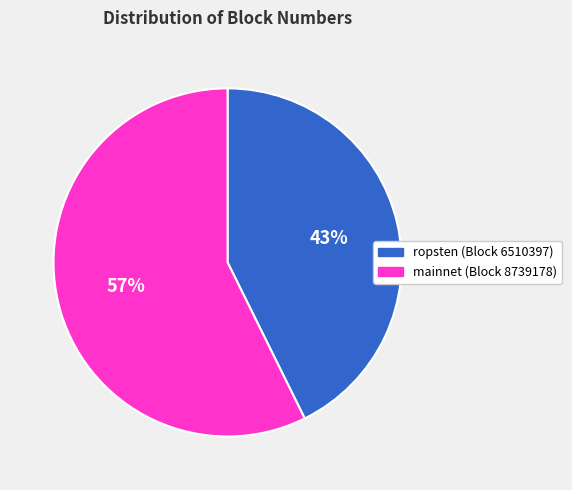

Does any single category account for the majority?

Yes